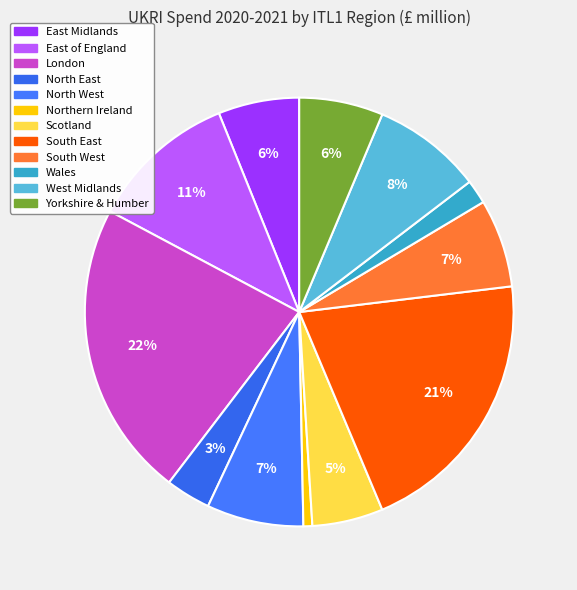

To the nearest percent, what percentage of the pie is Northern Ireland?

1%